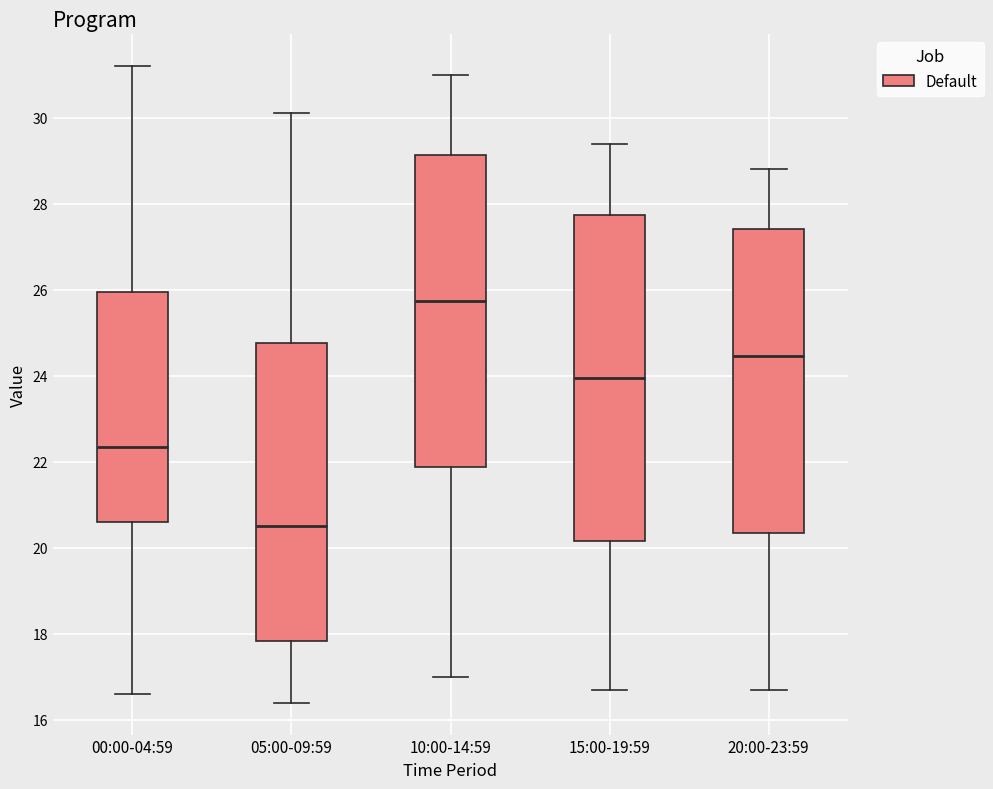

Comparing the boxes themselves (not the whiskers), which one is the tallest?

15:00-19:59